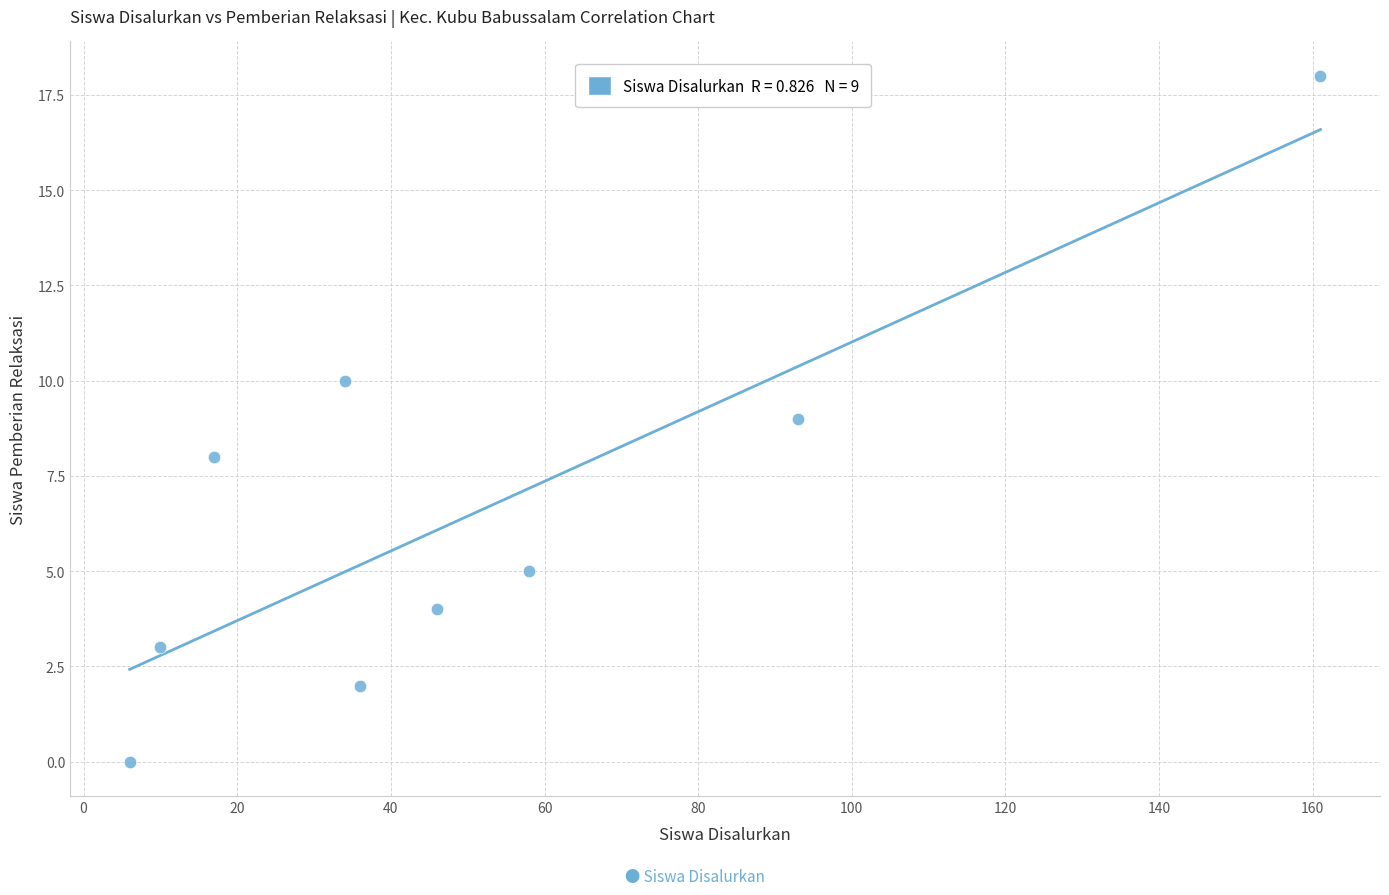

What is the average X value?

51